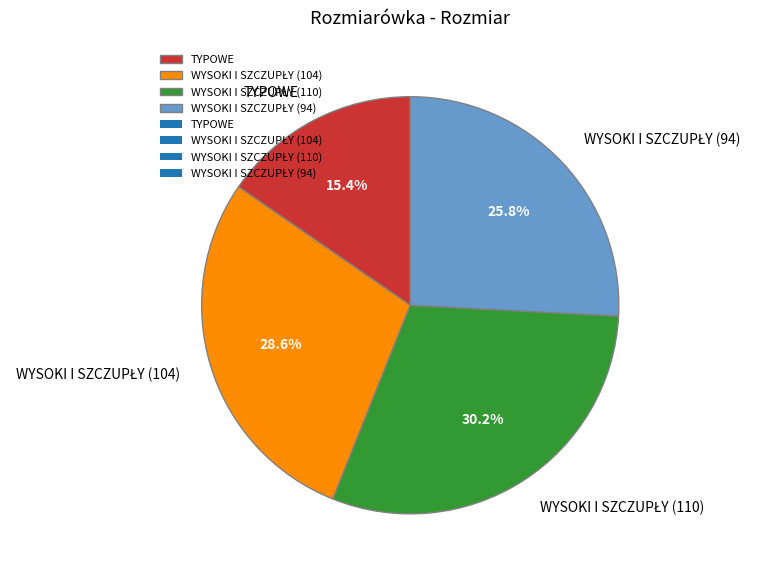

To the nearest percent, what is the difference between the largest and smallest slice percentages?

15%